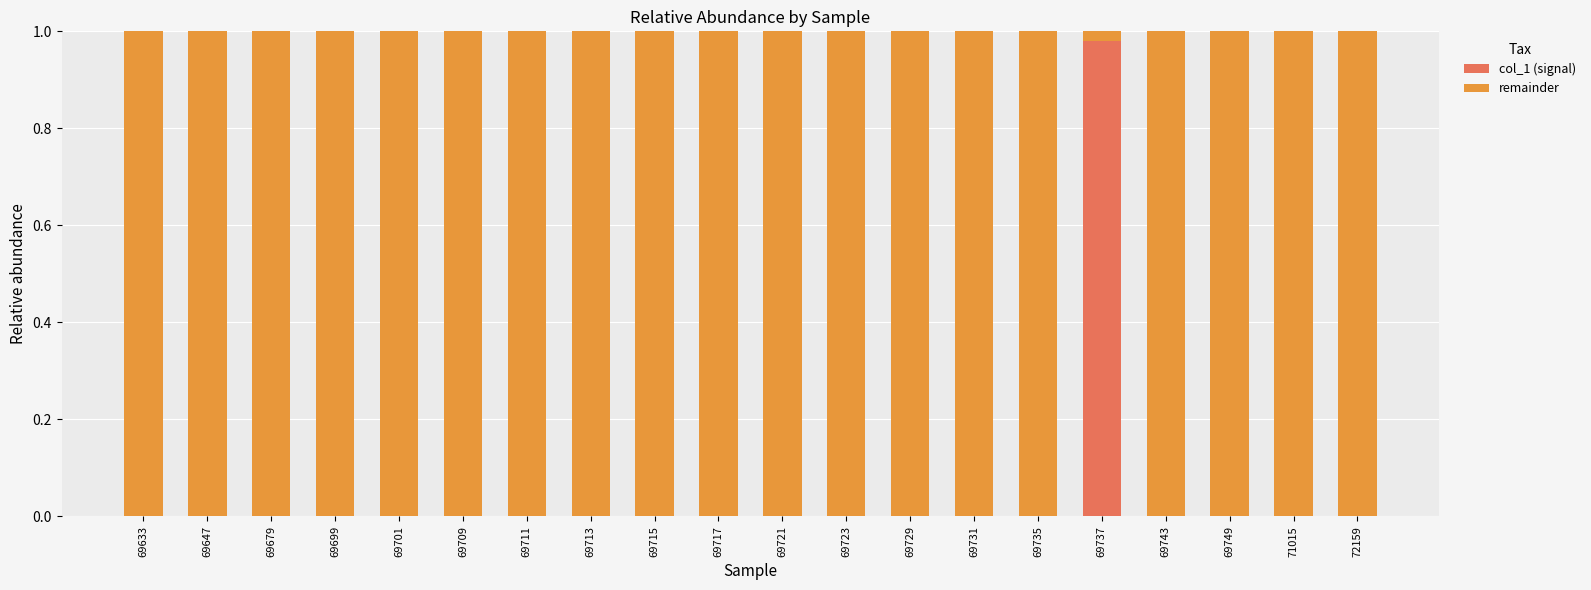

Are the bars grouped side by side (vs. stacked)?

No